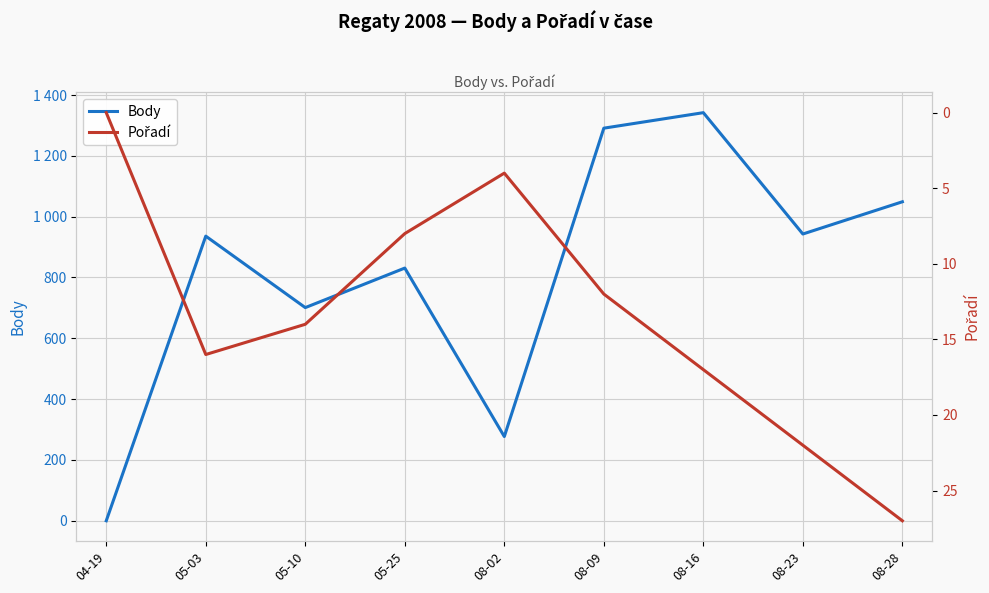

Which has a higher value, 08-16 or 08-23?

08-16